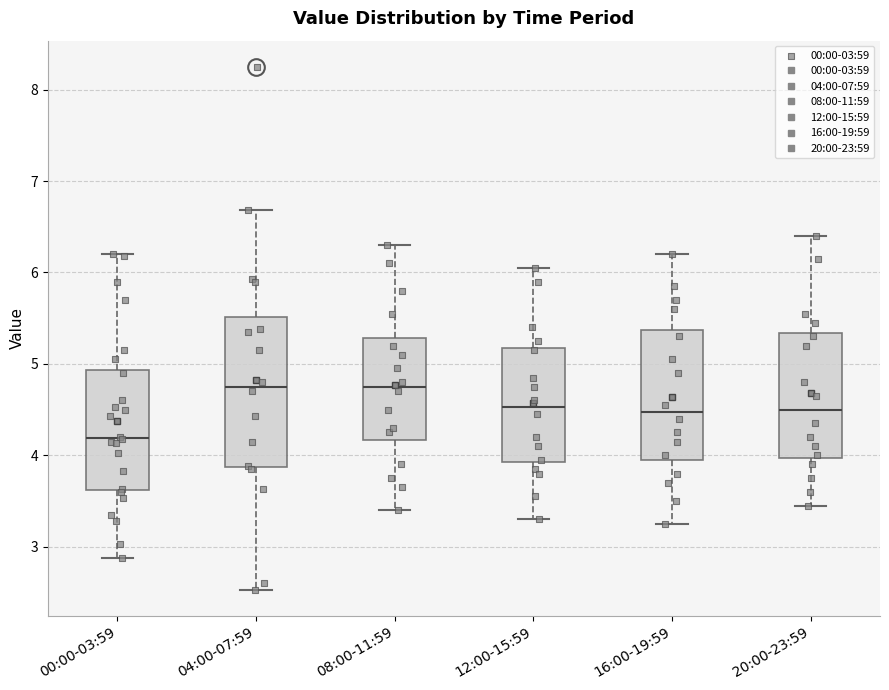

Which box's median line is the lowest?

00:00-03:59